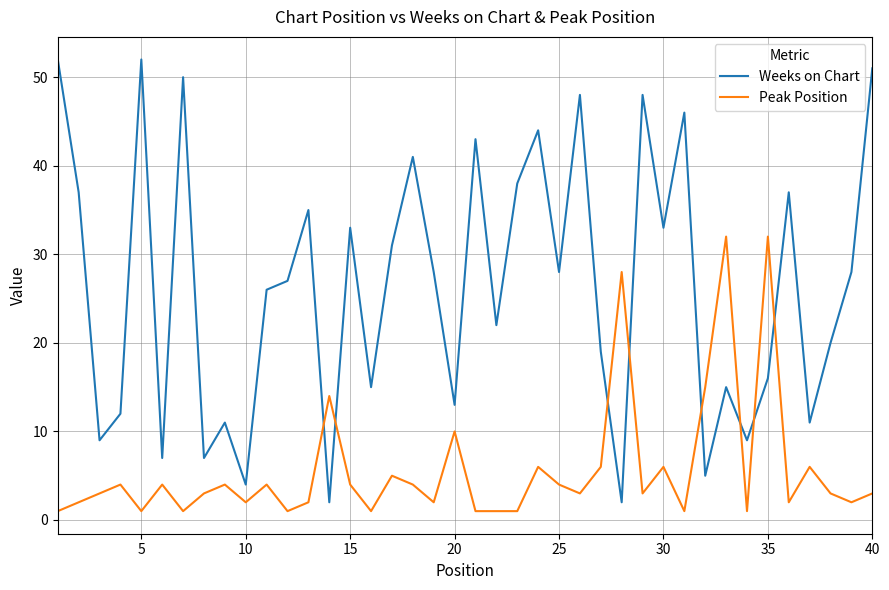

Rank the series by their maximum value, from lowest to highest.

Peak Position, Weeks on Chart